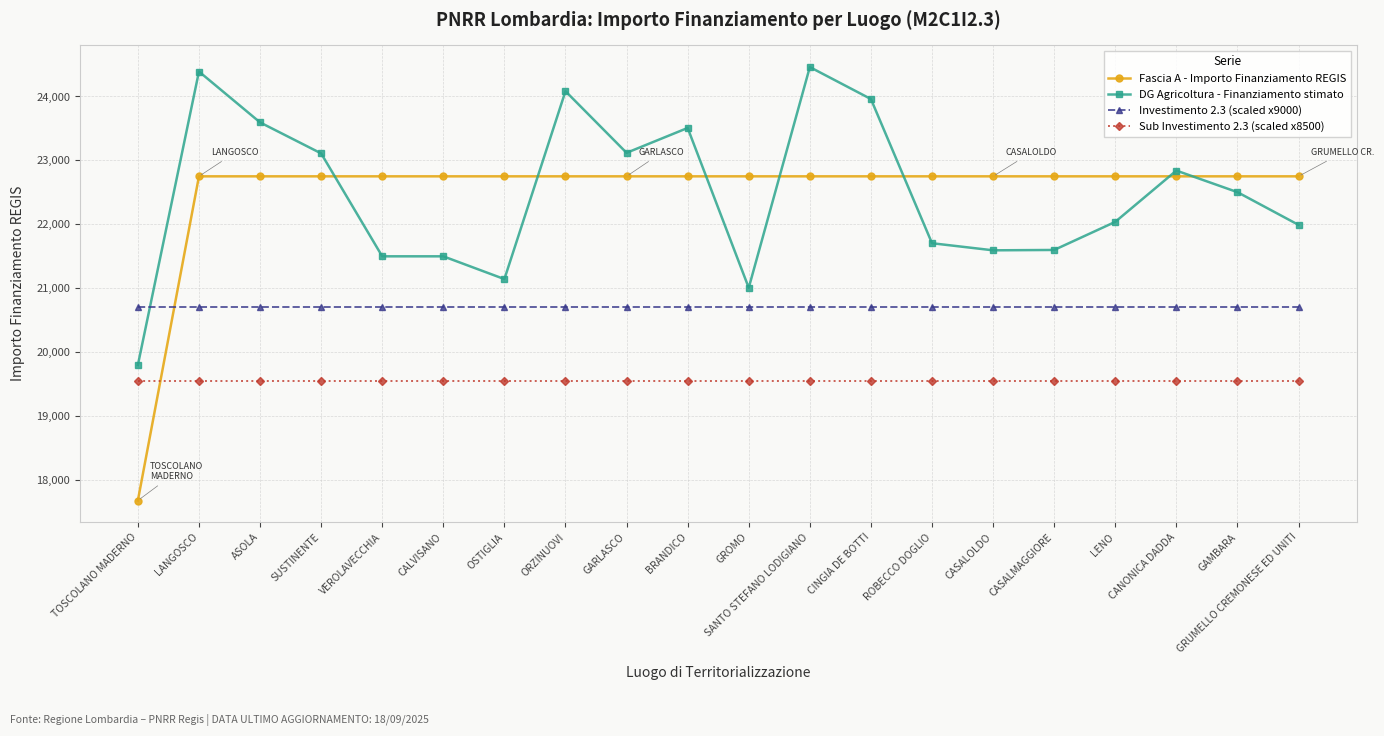

The value of Sub Investimento 2.3 (scaled x8500) at OSTIGLIA is 9461.5. True or false?

False